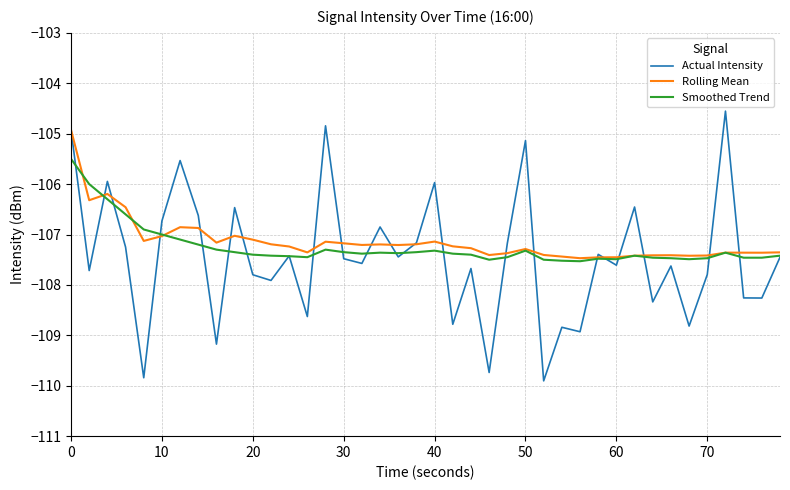

What is the maximum value for Smoothed Trend?

-105.5